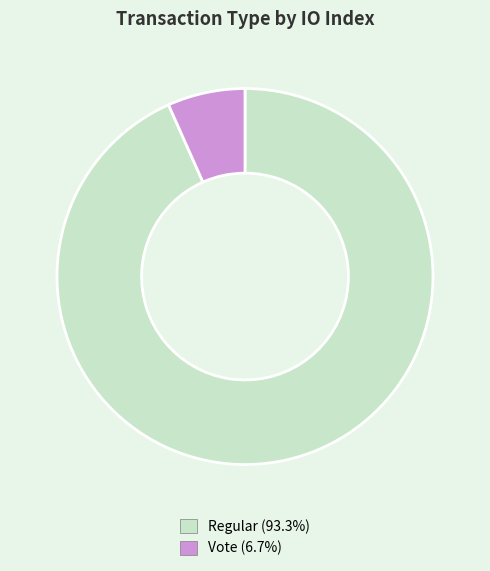

Is there a majority slice in this chart?

Yes